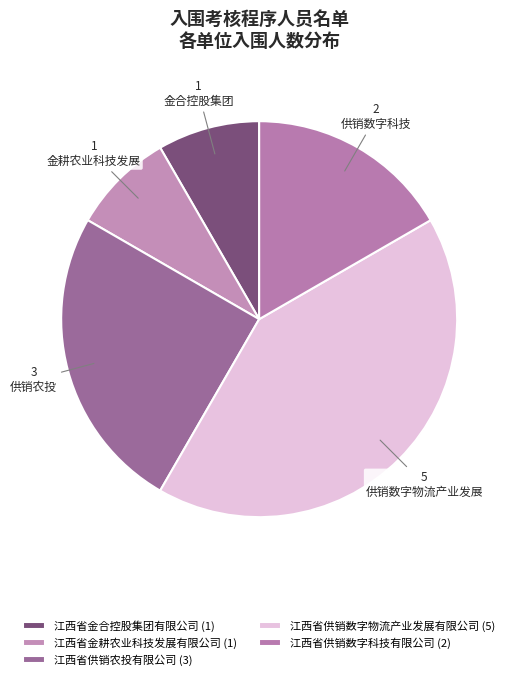

Which category has the biggest portion of the pie?

江西省供销数字物流产业发展有限公司